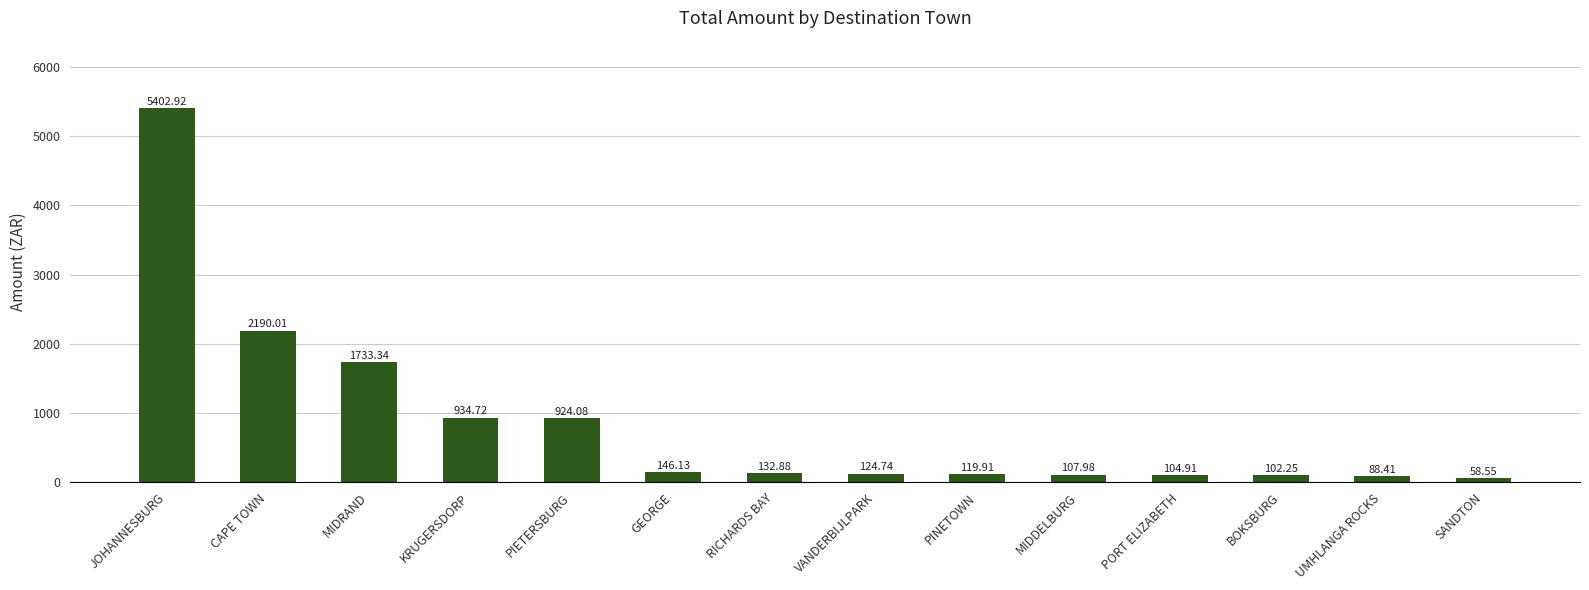

At which category does the chart reach its minimum across all series?

SANDTON